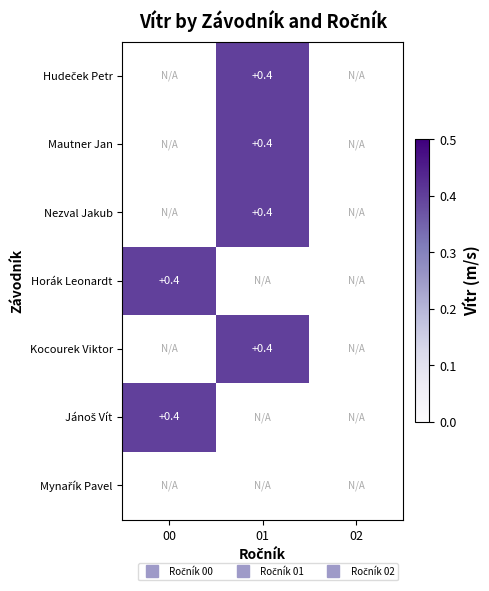

Count the number of categories in the chart.

3